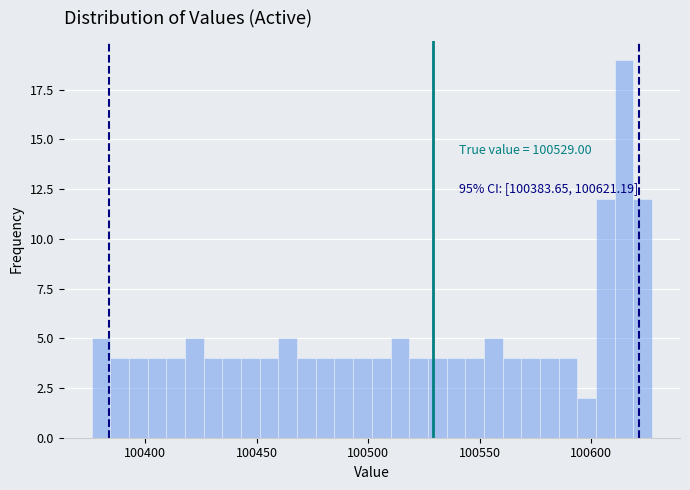

Around what value on the x-axis is the tallest bar? Give the approximate position of its centre, as read against the axis.

100615